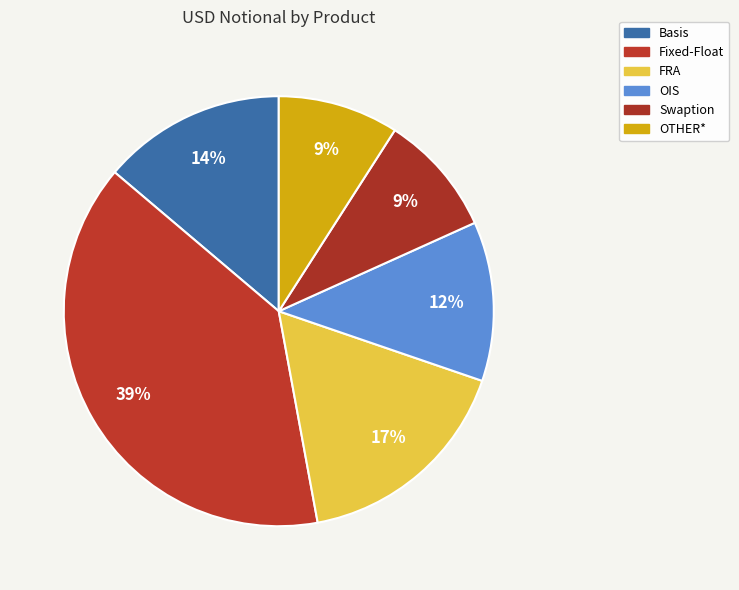

Approximately how many times larger is the value at Basis compared to OIS?

1.2